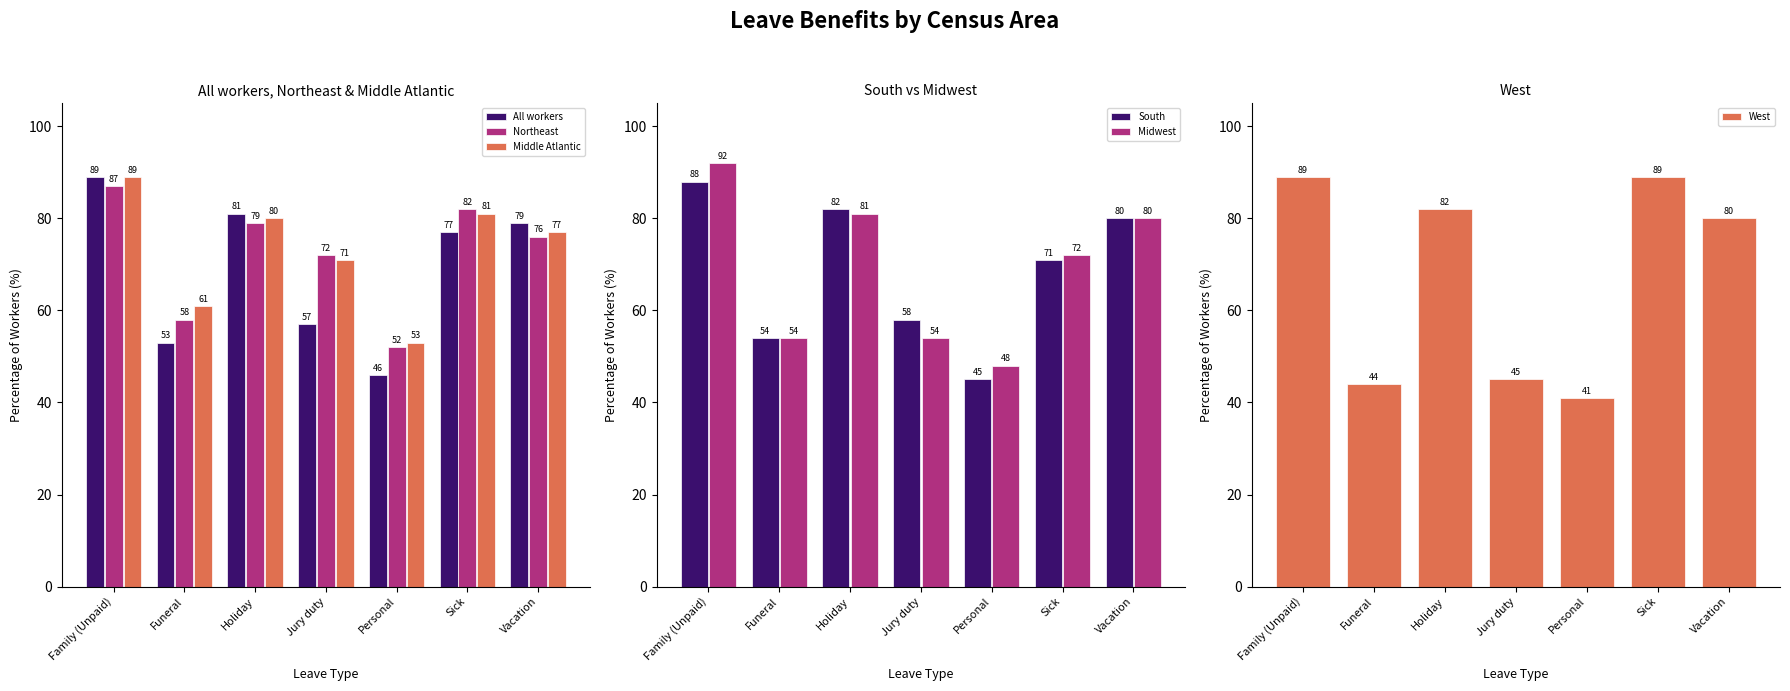

Which series changed the most between Funeral and Holiday?

West